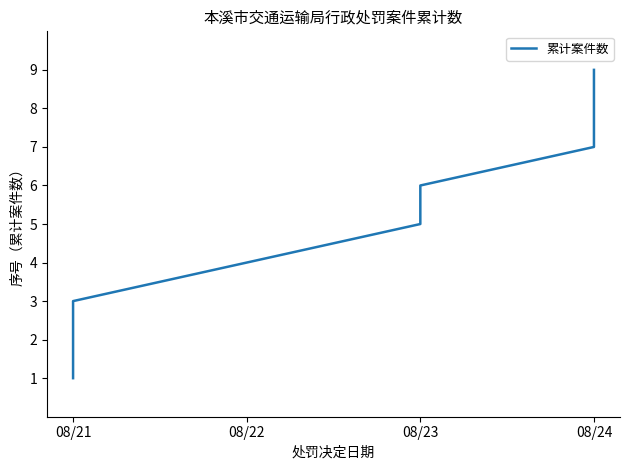

True or false: the data shows 7 at 08/23.

False